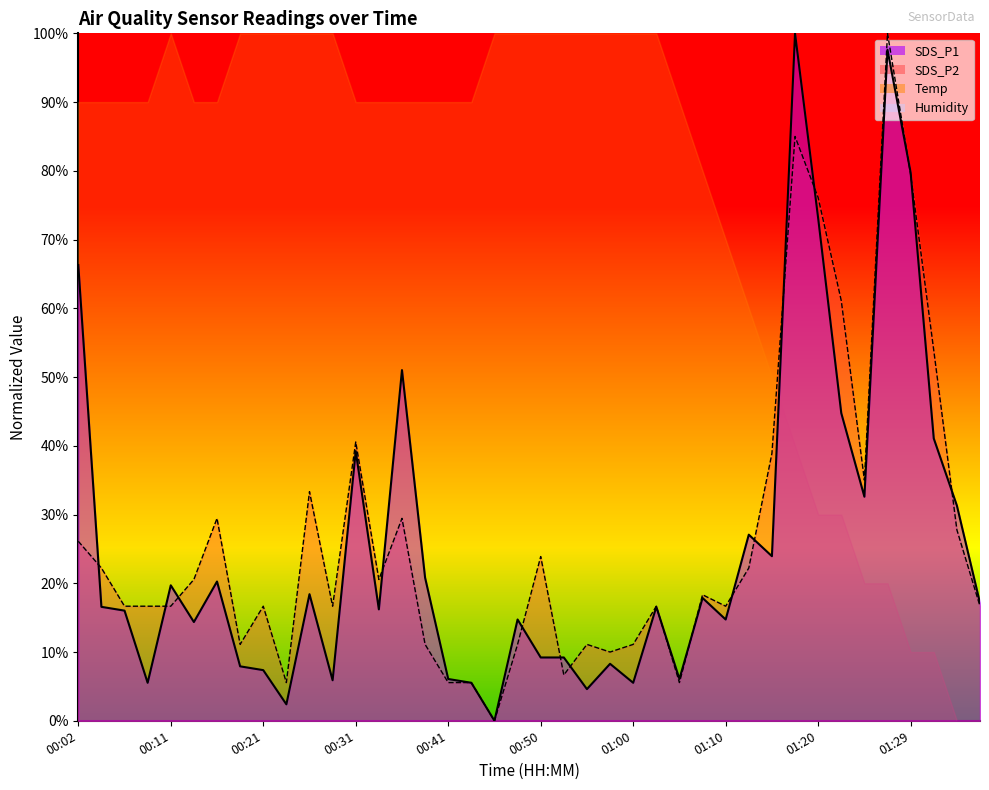

At which label is SDS_P2 closest to 0?

00:46